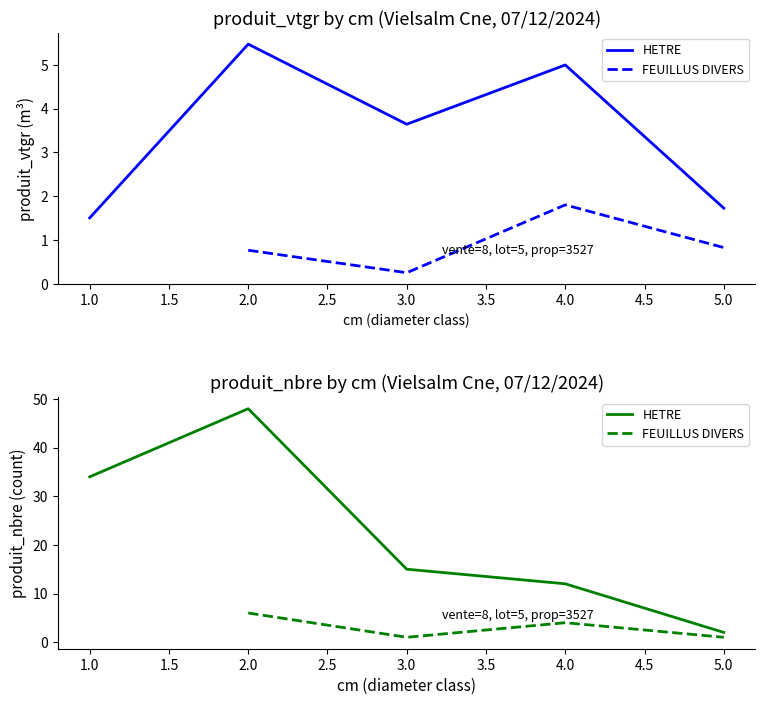

True or false: produit_nbre and produit_vtgr cross at least once.

False